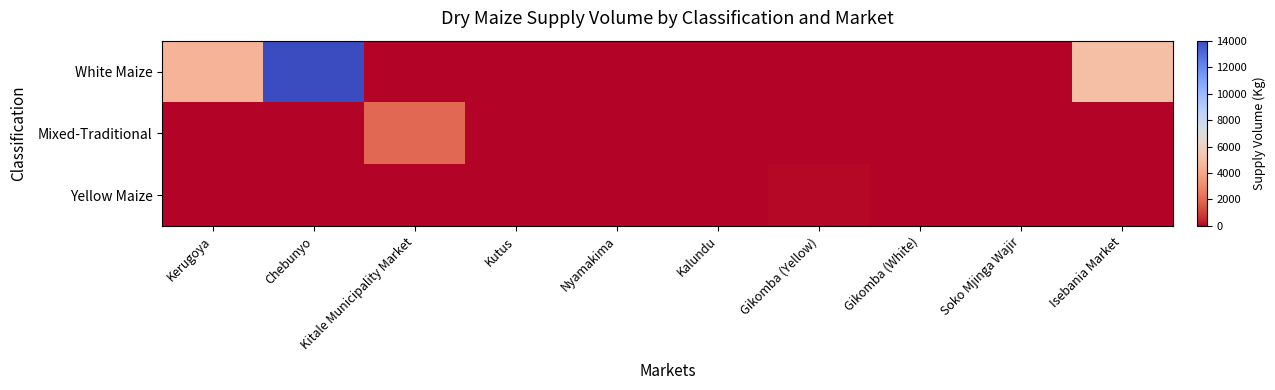

How many categories are shown in the chart?

10